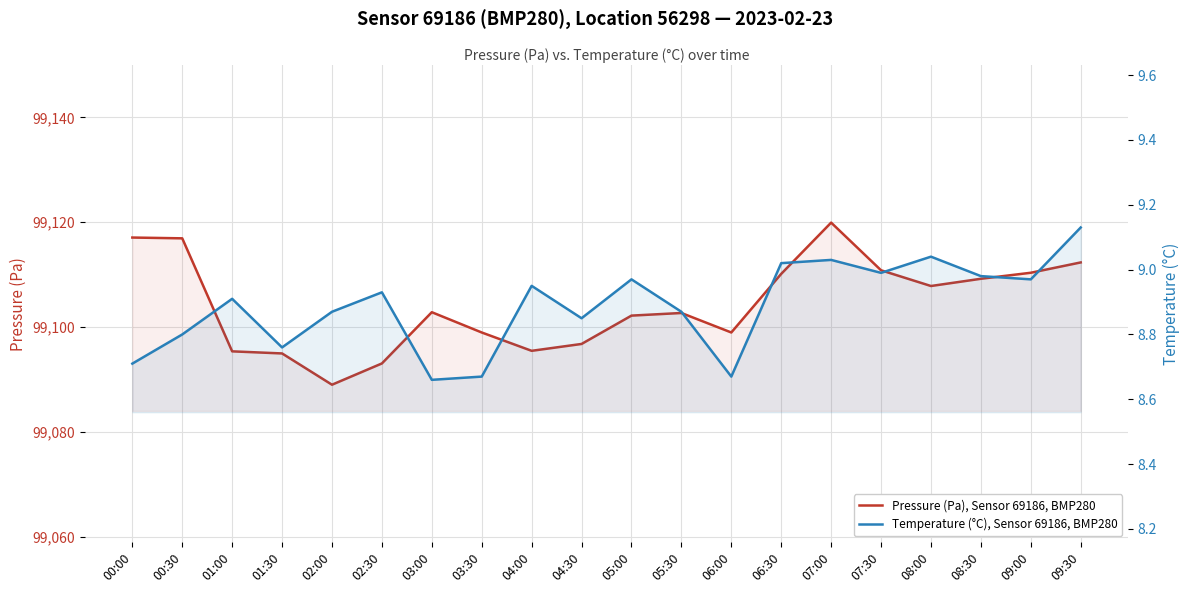

What is the lowest value of the Pressure (Pa), Sensor 69186, BMP280 series?

99089.0